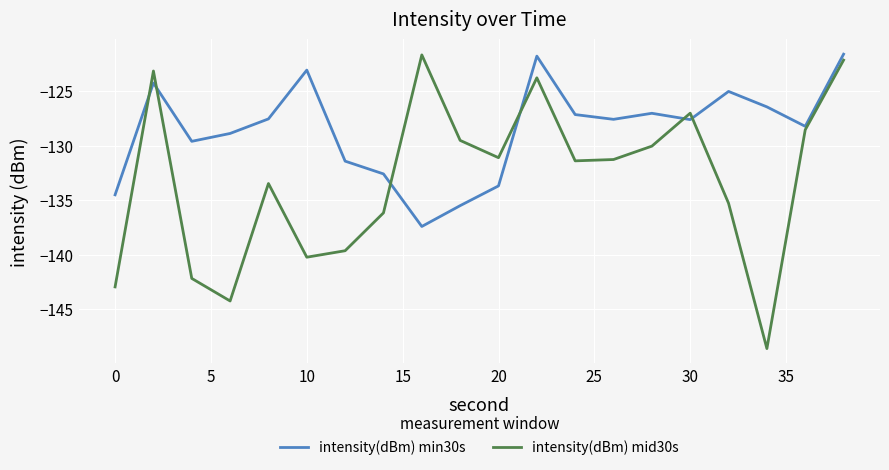

List the series in order of their overall mean, highest first.

intensity(dBm) min30s, intensity(dBm) mid30s